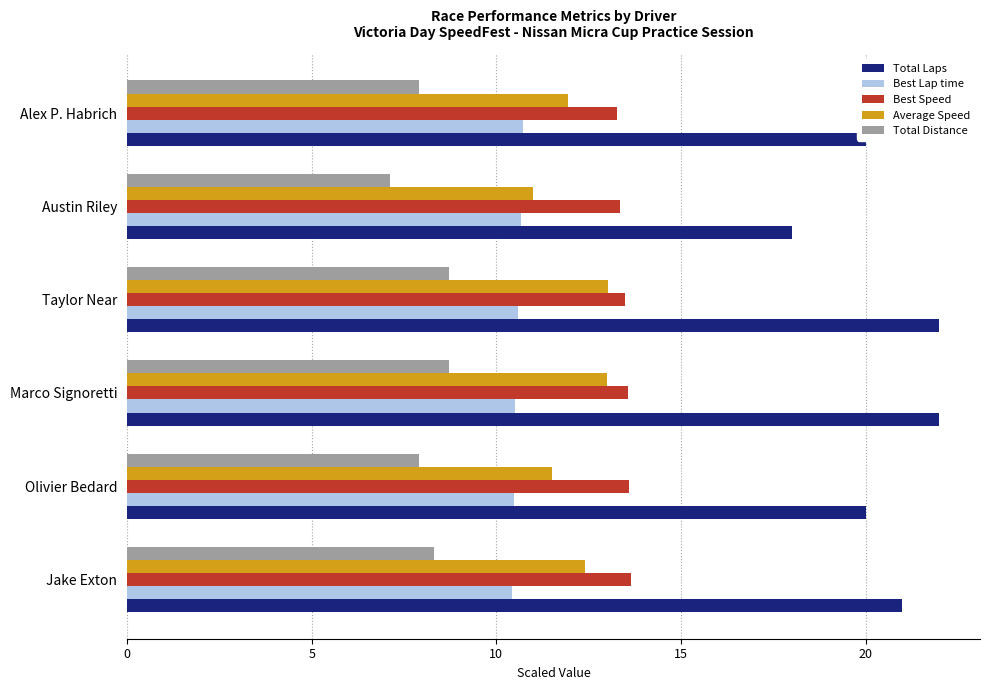

True or false: Total Laps has a value of 13.3 at Alex P. Habrich.

False